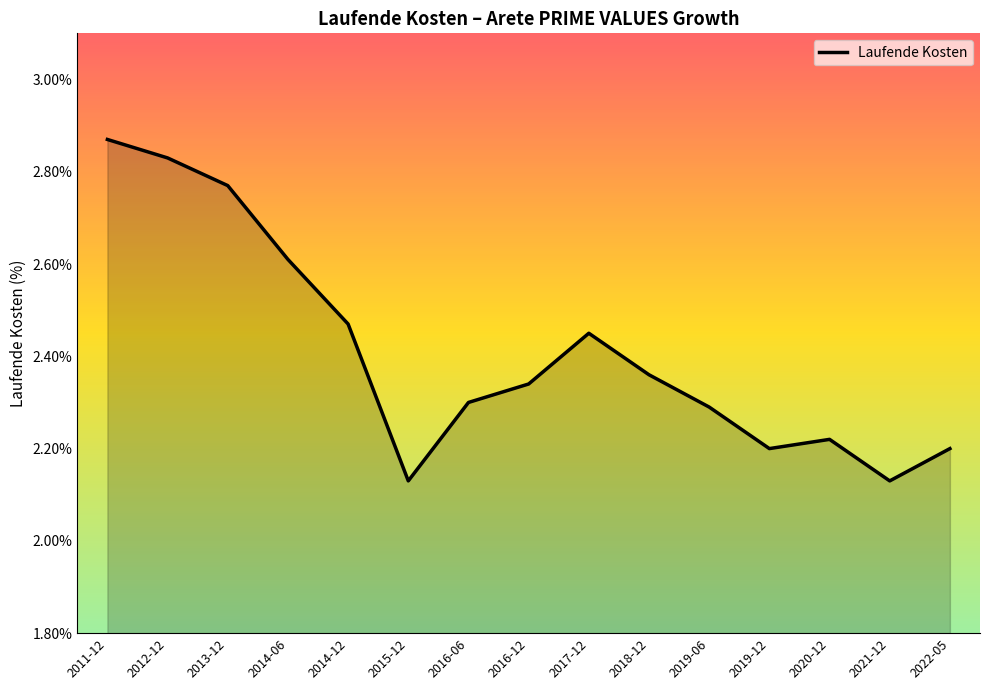

Which category has the highest value across all series?

2011-12